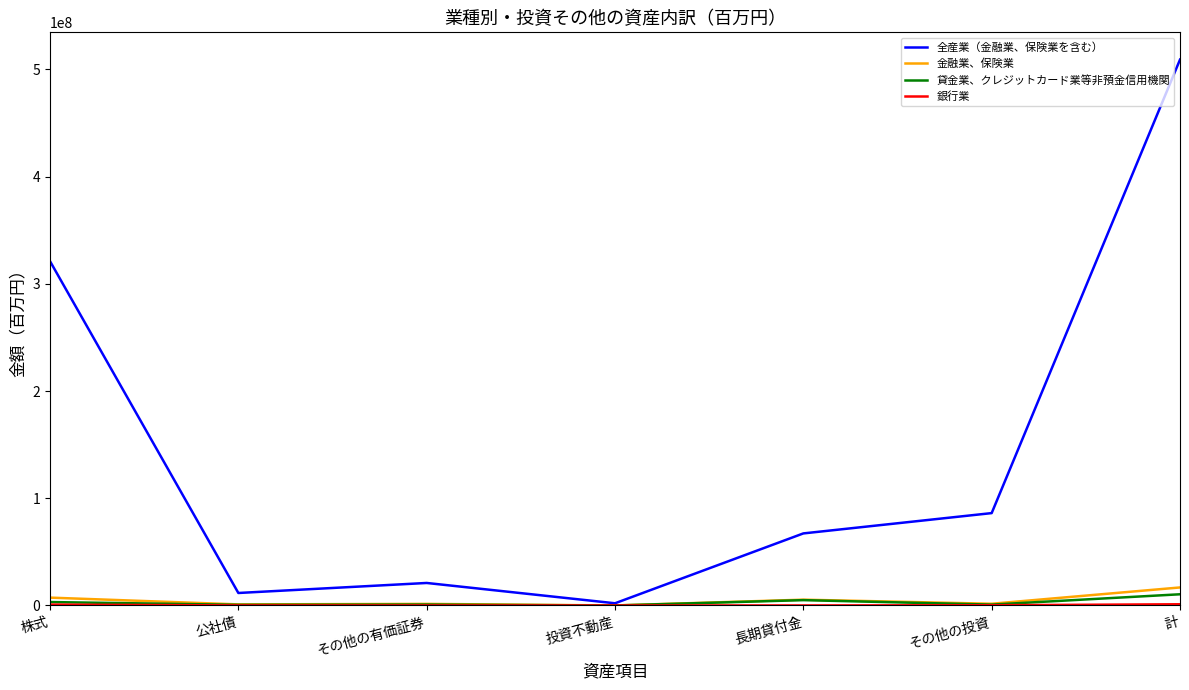

Between 公社債 and その他の投資, which series saw the biggest shift?

全産業（金融業、保険業を含む）